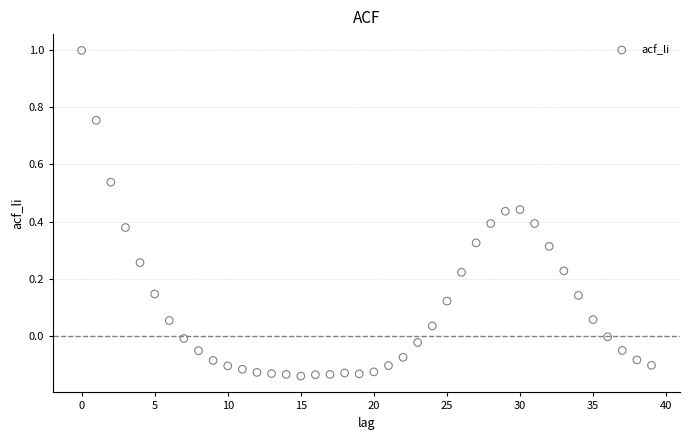

What is the range of Y values (max minus min)?

1.1